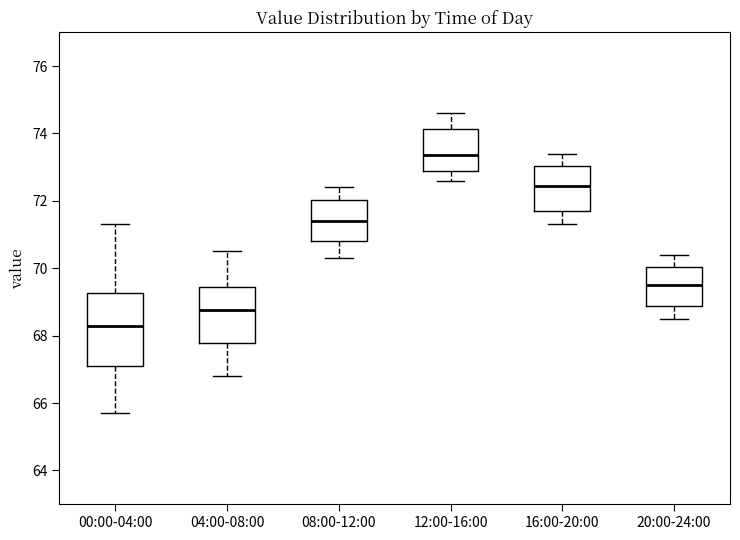

Which box has the highest median line?

12:00-16:00